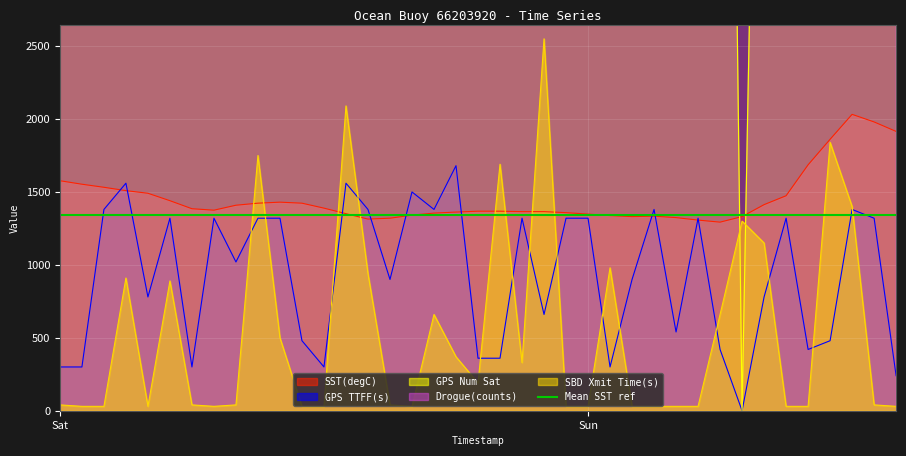

How many interior local peaks does the SST(degC) series have?

3